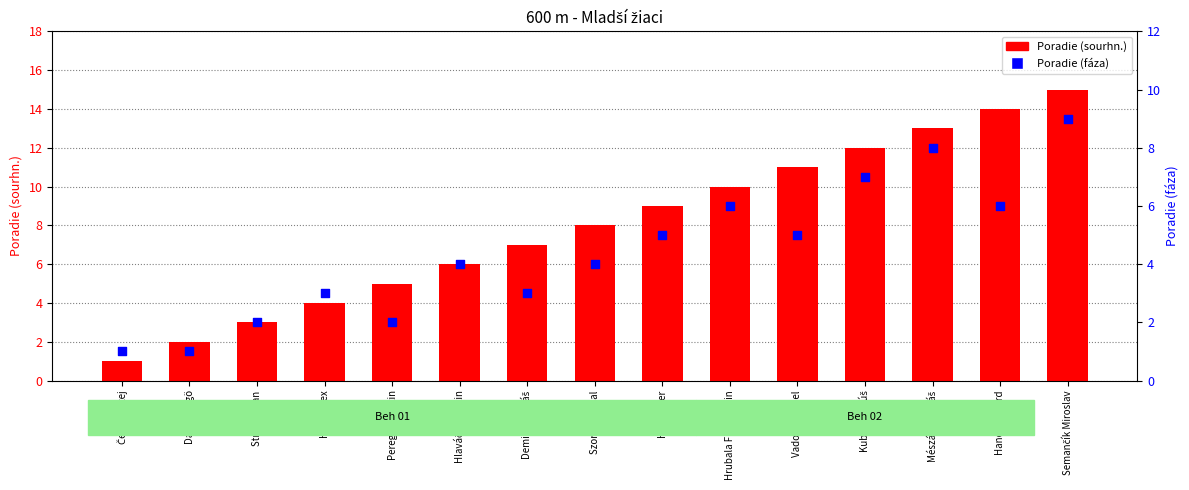

Is the value of Poradie (fáza) at Kubala Matúš greater than the value of Poradie (sourhn.) at Szorád Michal?

No